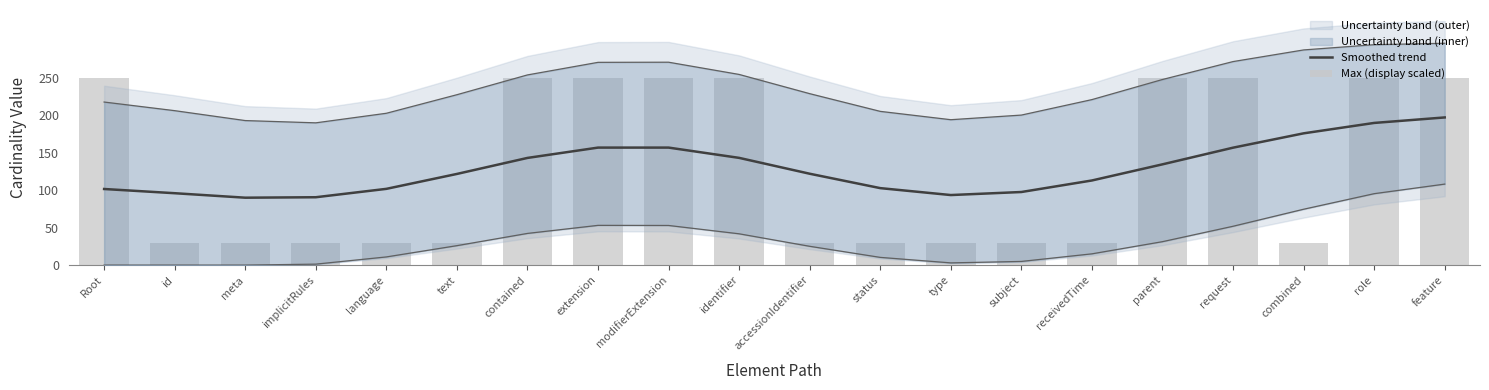

At which label does Smoothed trend reach its peak?

feature